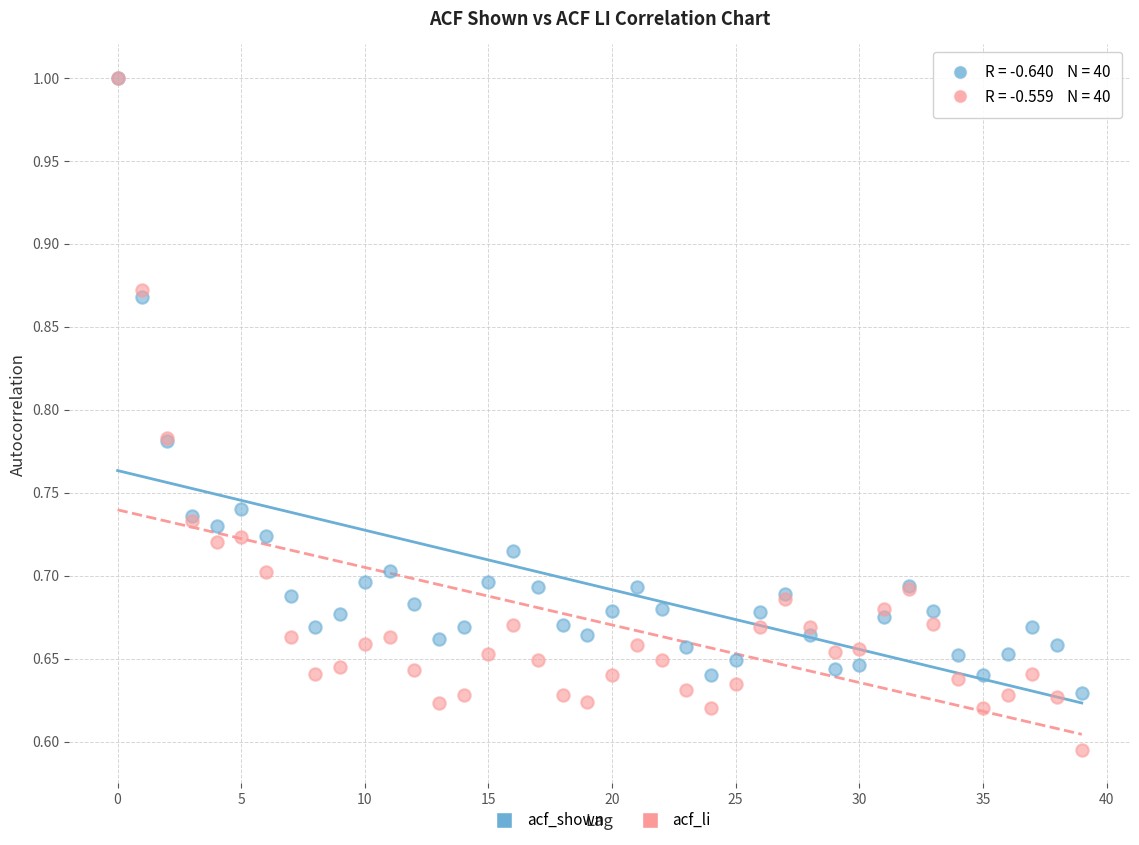

What are all the series names shown in the legend?

acf_shown, acf_li